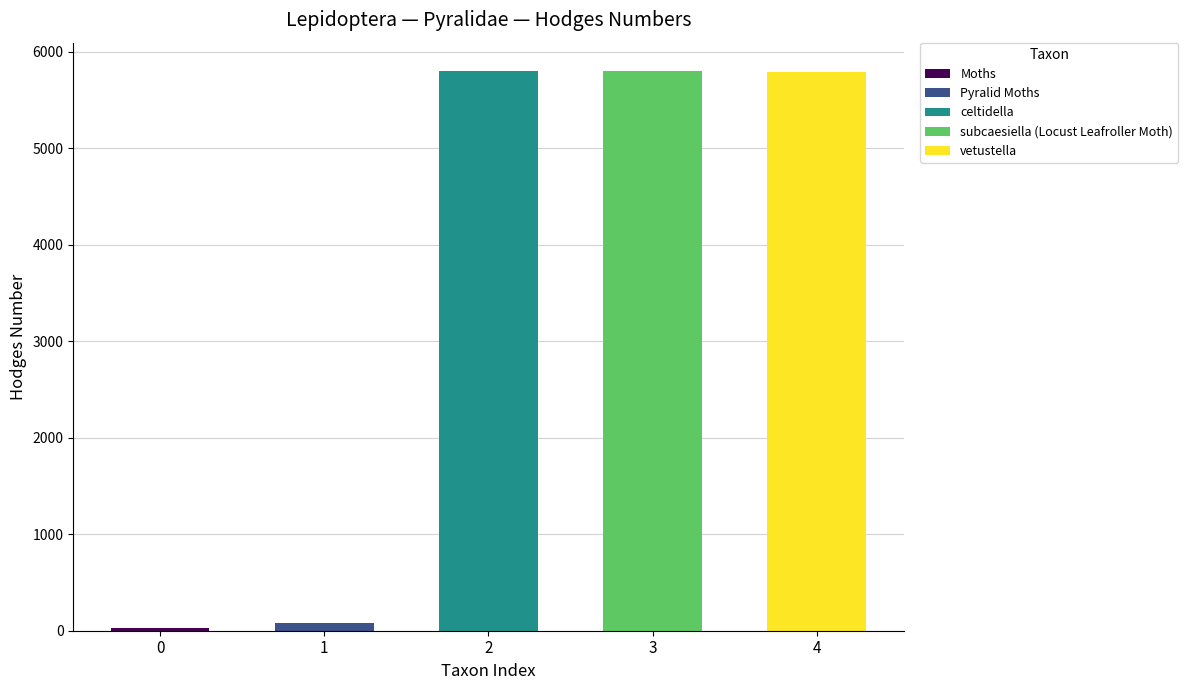

Does the chart contain any negative values?

No